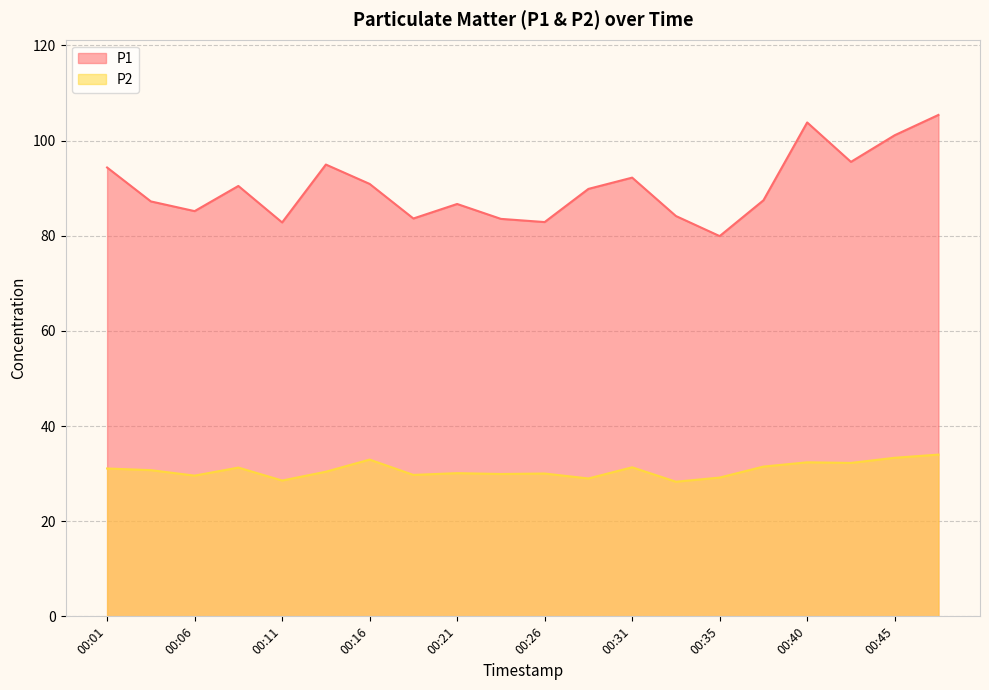

What is the difference between the maximum and minimum values in the P1 series?

25.5